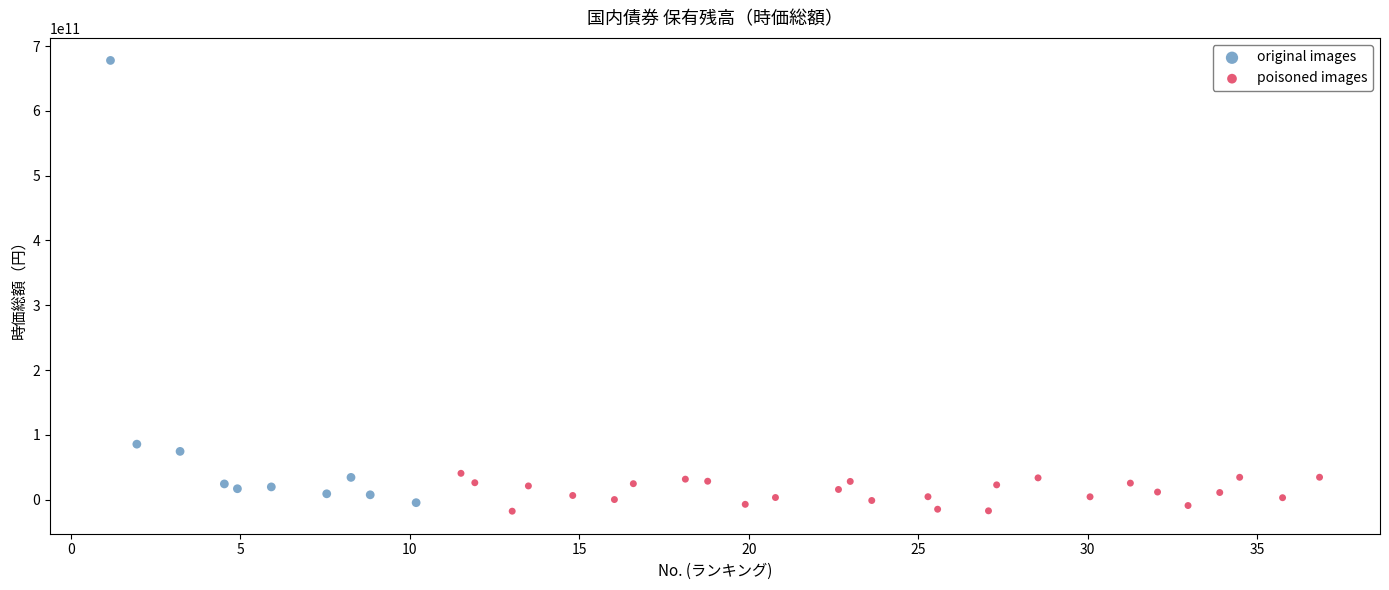

Which series reaches the maximum Y coordinate?

original images